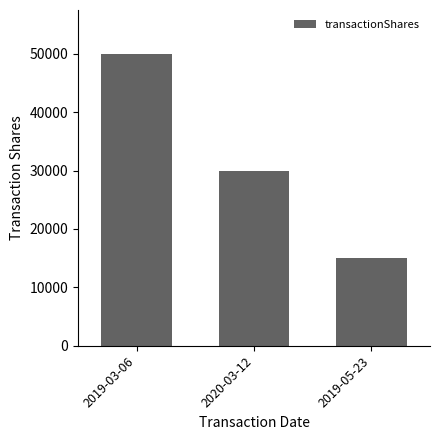

Count the values in the range 15000 to 50000.

3